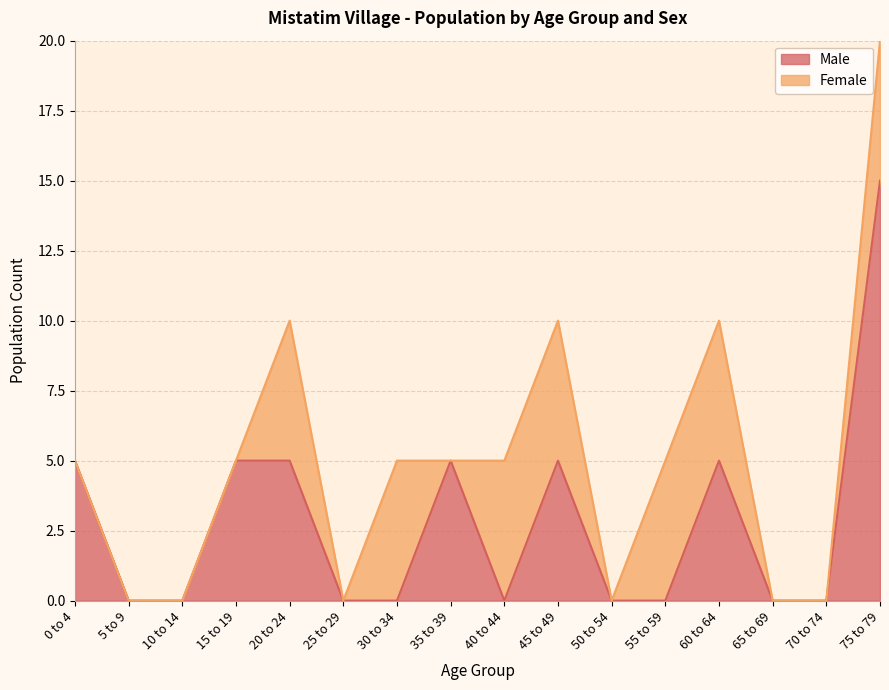

What is the sum of all values?

45